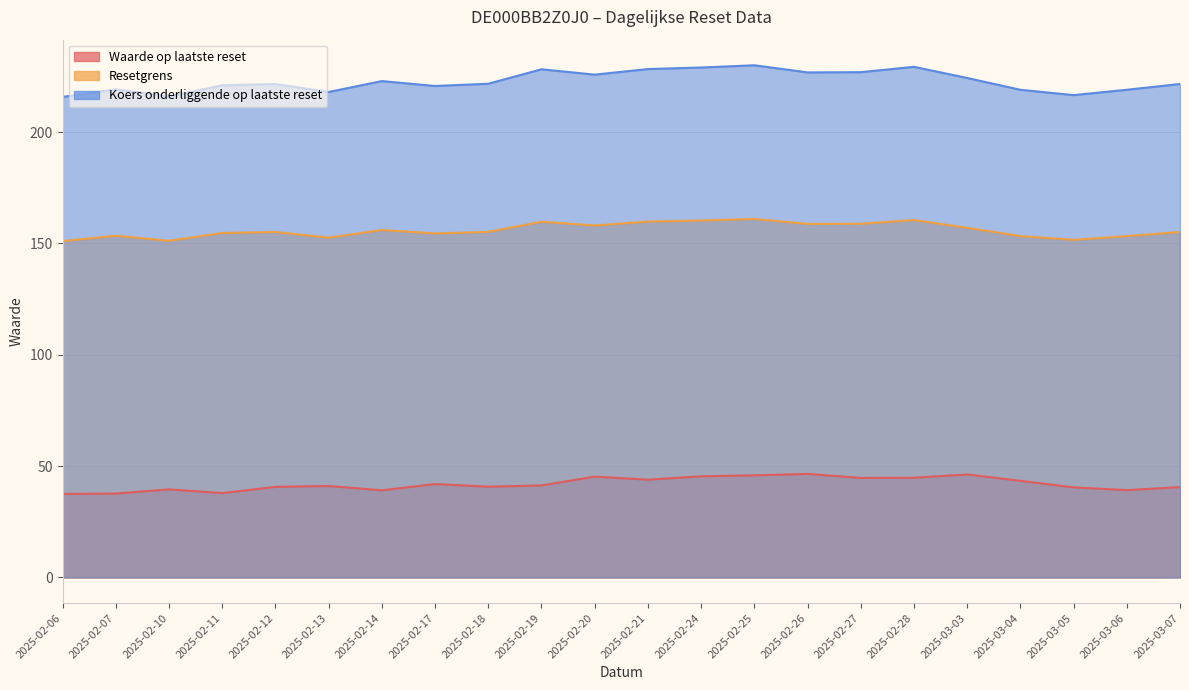

What is the difference between the second highest and minimum values in the Waarde op laatste reset series?

8.8